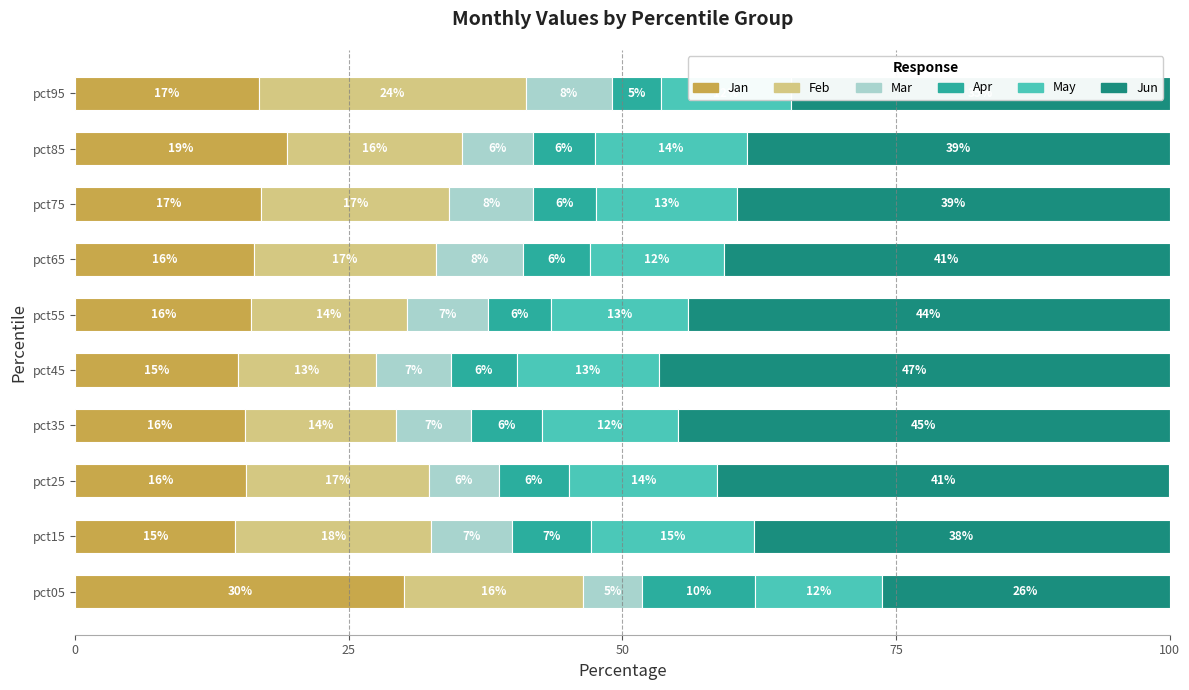

What is the highest value of the Jan series?

30.1